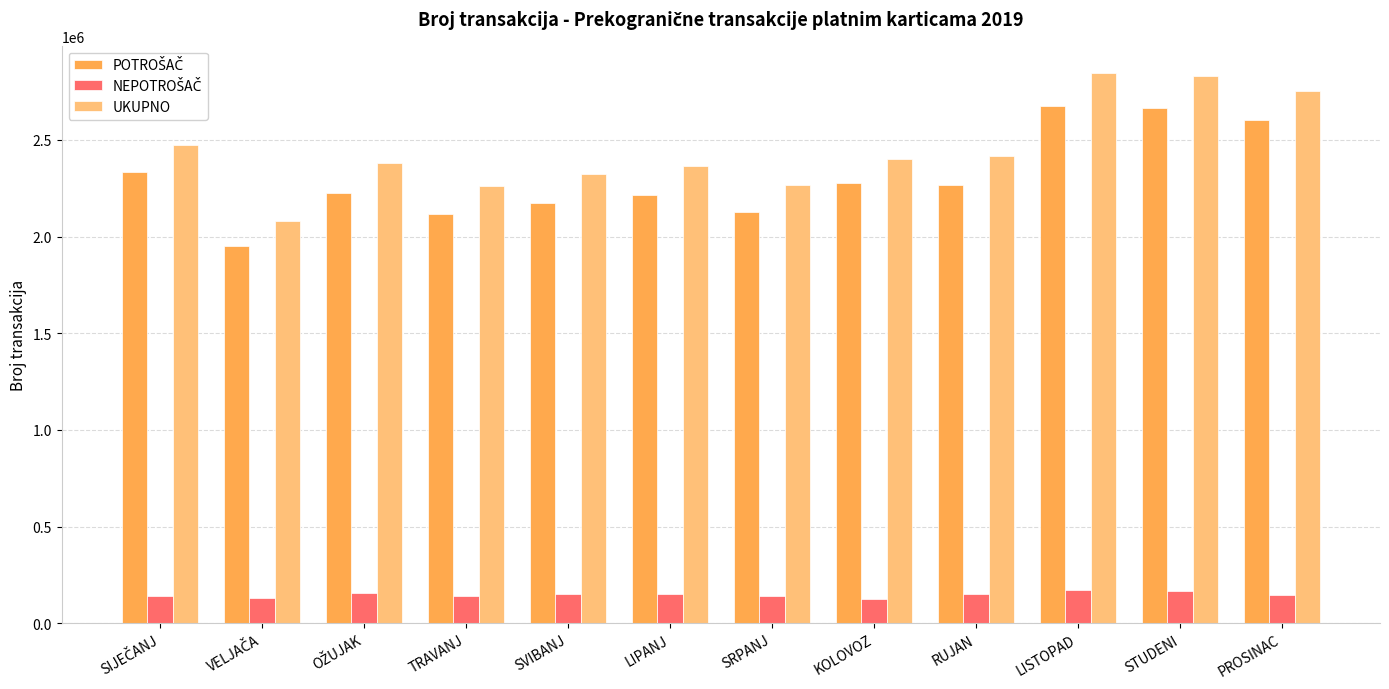

How many values in the UKUPNO series are below 2403810?

6